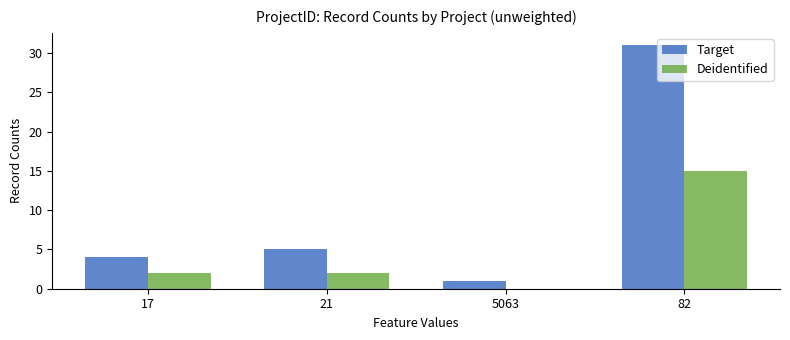

What is the highest value of the Target series?

31